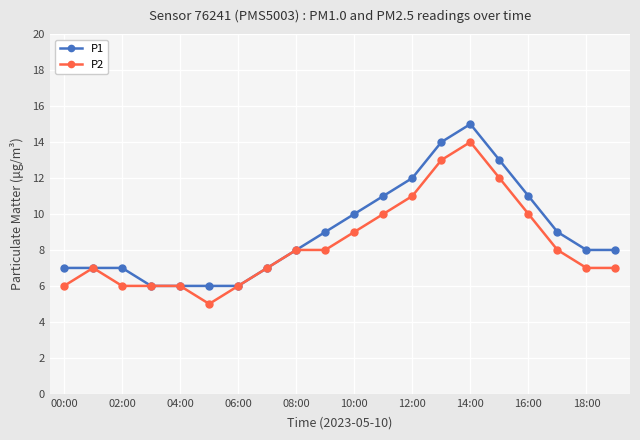

What is the value of the P1 point at the 20th from the left?

8